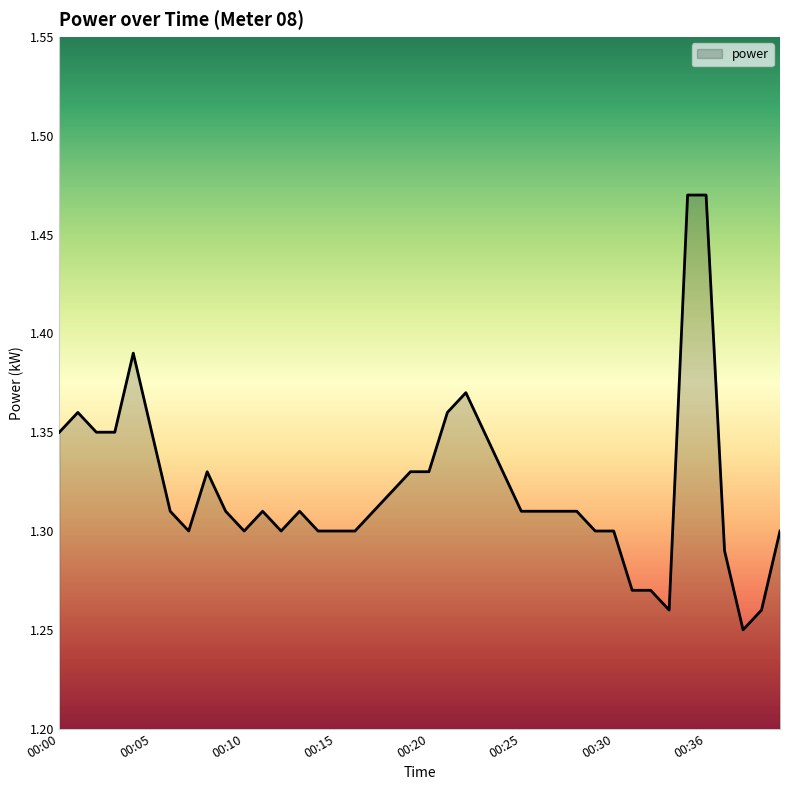

What is the average value?

1.3